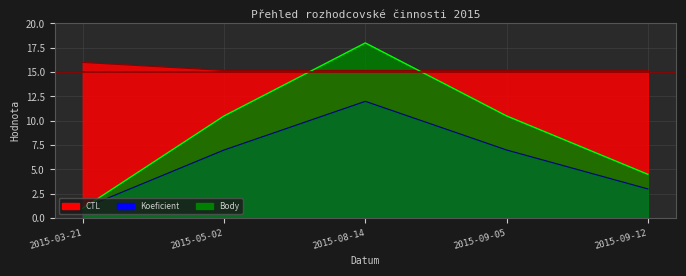

Is it true that Koeficient equals 7.0 at 2015-09-05?

True